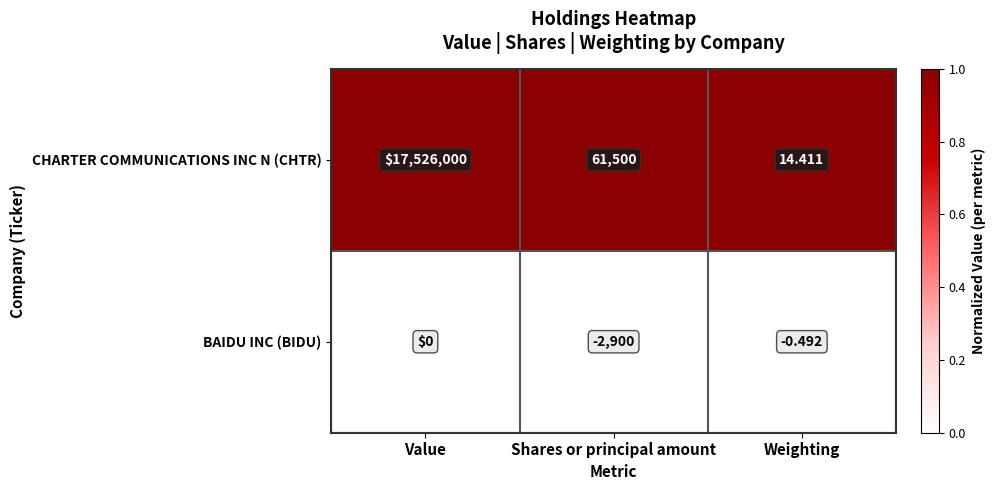

At which category is the sum across all series the highest?

Value